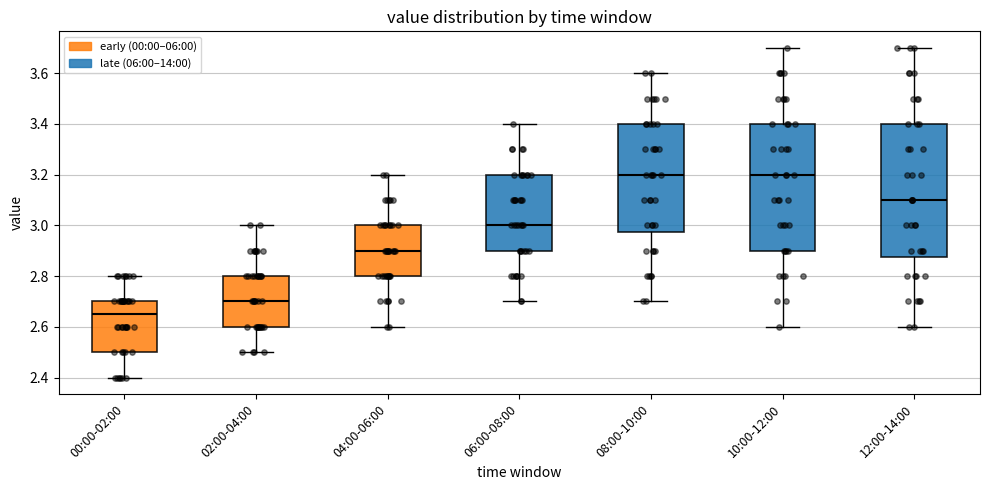

Which box's median line is the lowest?

00:00-02:00